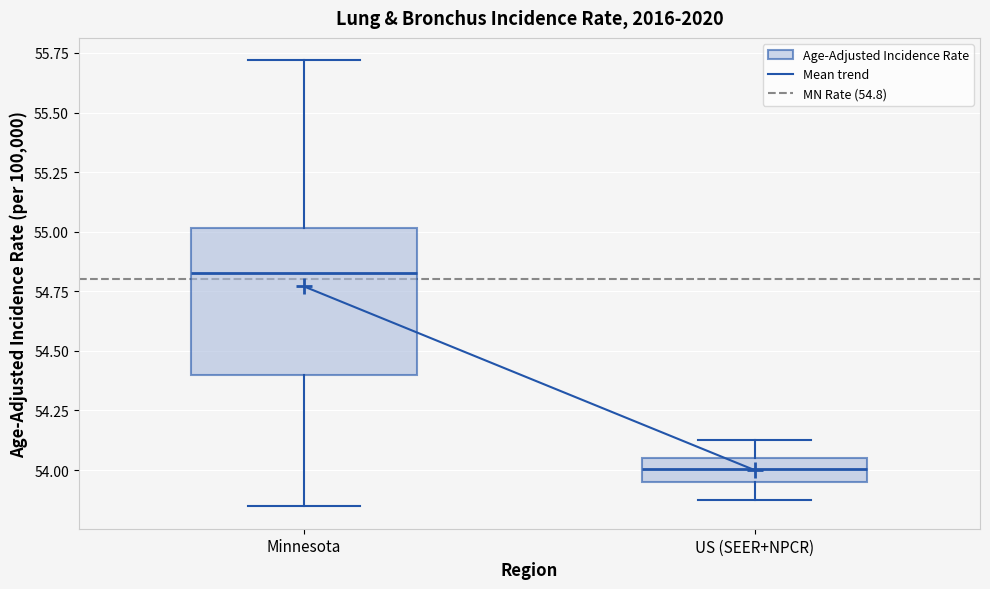

Which box has the highest median line?

Minnesota